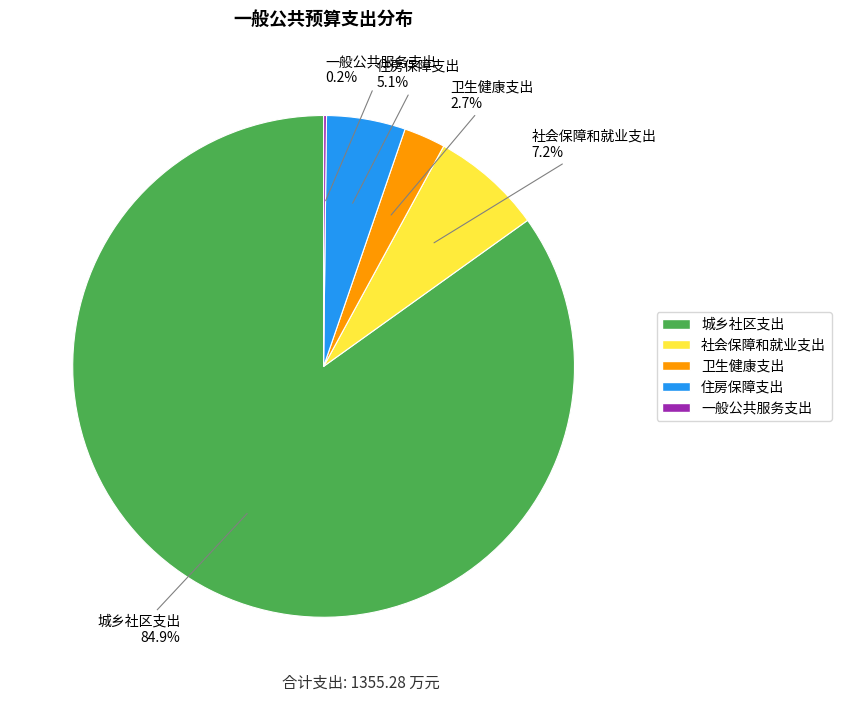

Does 城乡社区支出 account for over 50% of the chart?

Yes